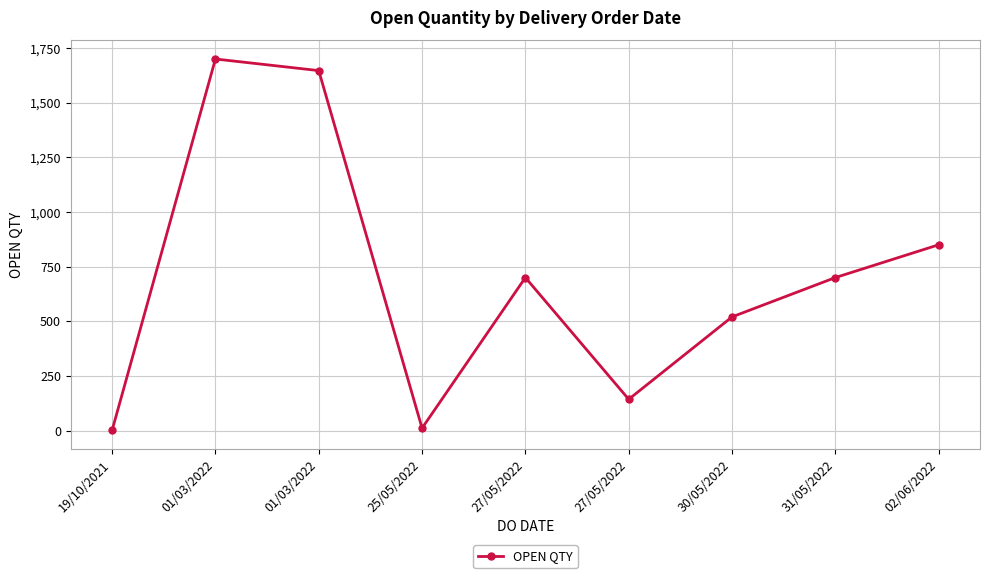

The chart shows a value of 653 at 01/03/2022. True or false?

False